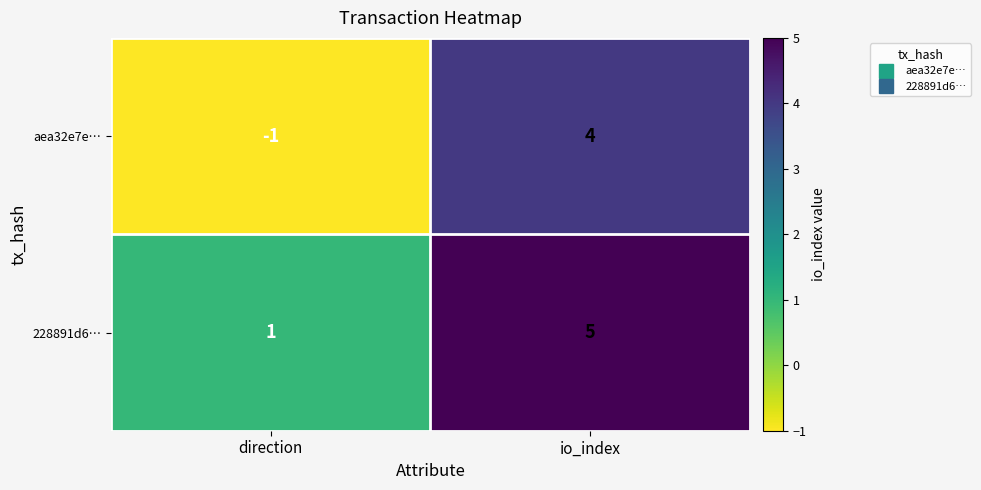

List the series in order of their peak value, lowest first.

aea32e7e…, 228891d6…